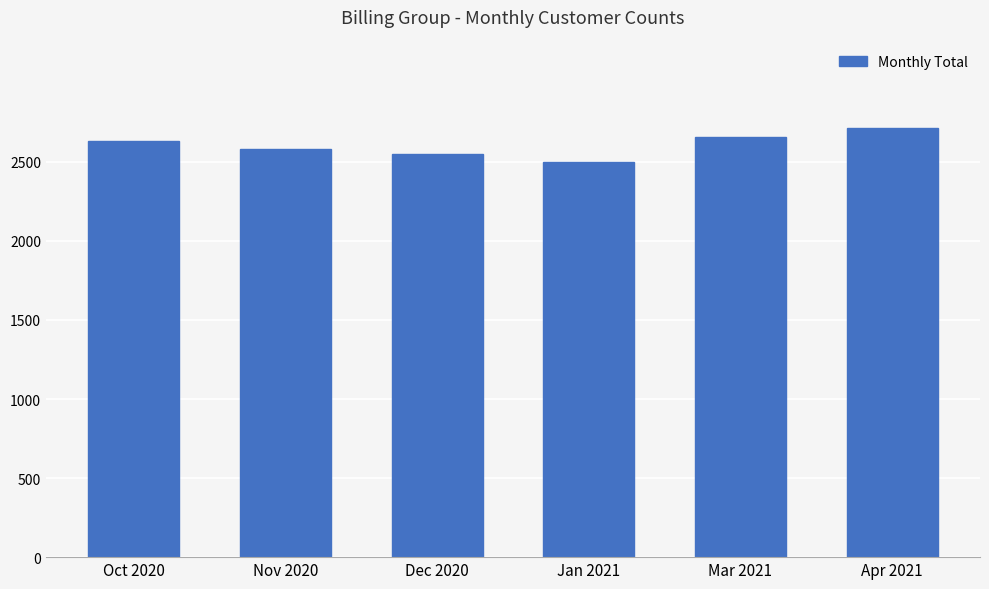

What is the label of the 1st bar from the right?

Apr 2021